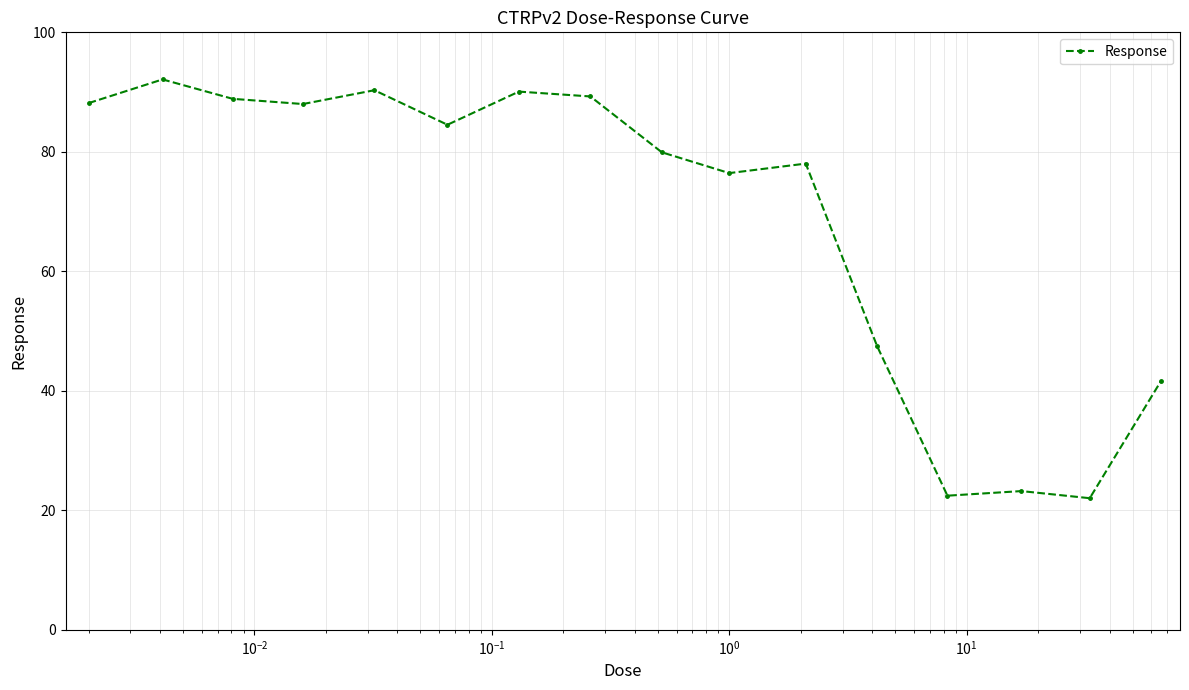

What is the minimum value shown in the chart?

22.0